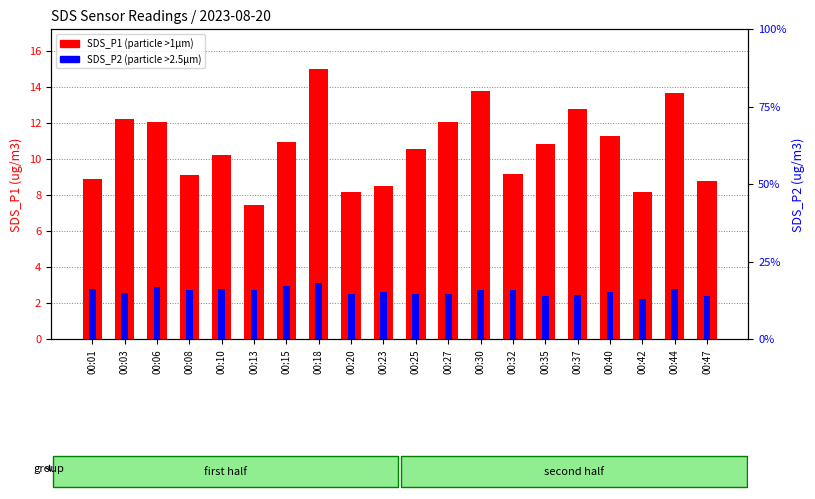

The value of SDS_P2 at 00:42 is 1.1. True or false?

False